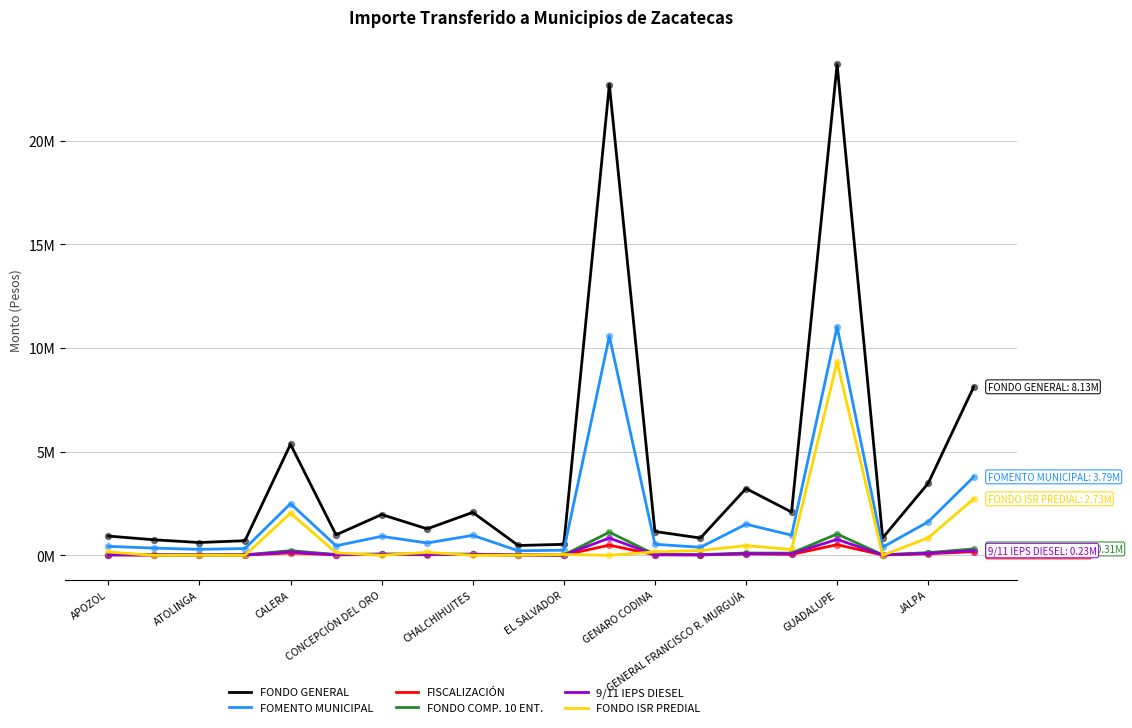

Does the chart have visible grid lines?

Yes